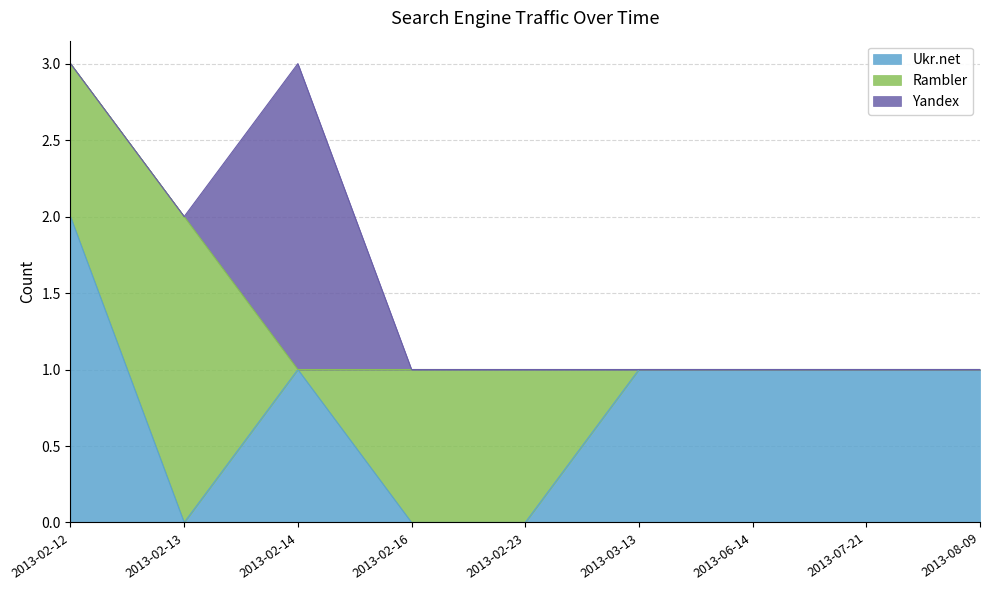

Reading left to right, list all the values displayed in this chart.

Ukr.net: 2013-02-12=2	2013-02-13=0	2013-02-14=1	2013-02-16=0	2013-02-23=0	2013-03-13=1	2013-06-14=1	2013-07-21=1	2013-08-09=1
Rambler: 2013-02-12=1	2013-02-13=2	2013-02-14=0	2013-02-16=1	2013-02-23=1	2013-03-13=0	2013-06-14=0	2013-07-21=0	2013-08-09=0
Yandex: 2013-02-12=0	2013-02-13=0	2013-02-14=2	2013-02-16=0	2013-02-23=0	2013-03-13=0	2013-06-14=0	2013-07-21=0	2013-08-09=0